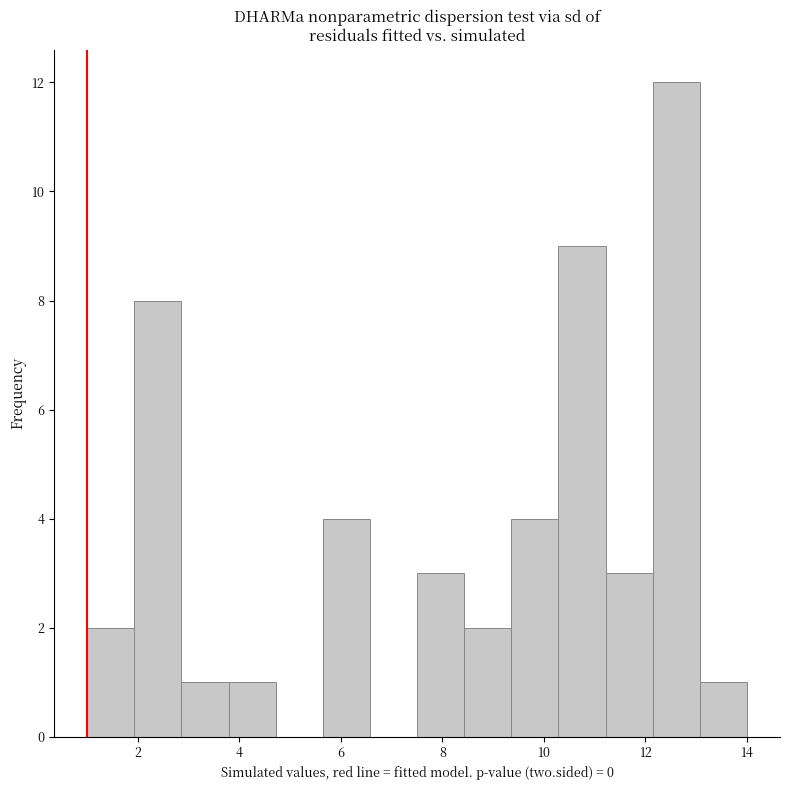

Over which range of the x-axis is the bar tallest?

12.2 to 13.0